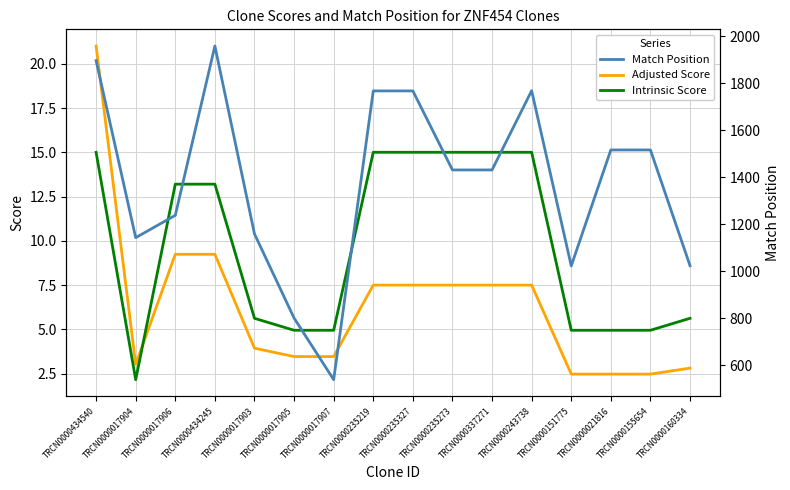

How many lines are shown in the chart?

3